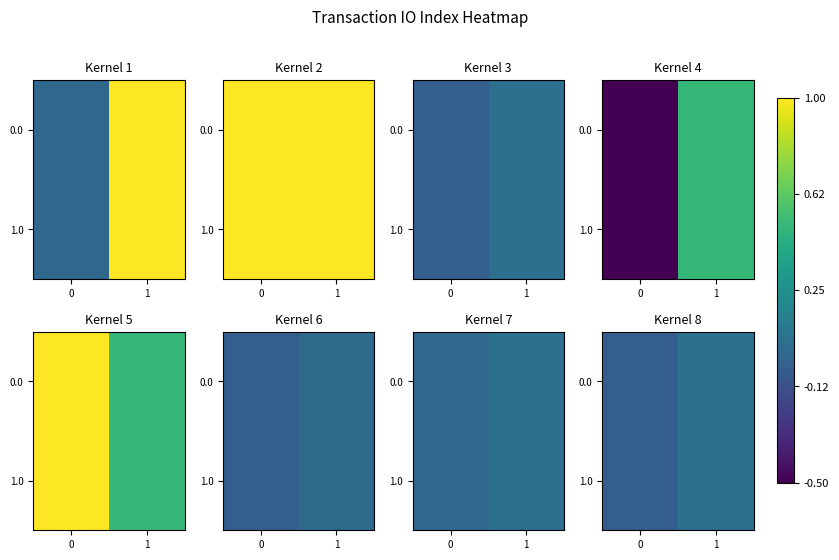

At which label does 0.0 first exceed 0?

1